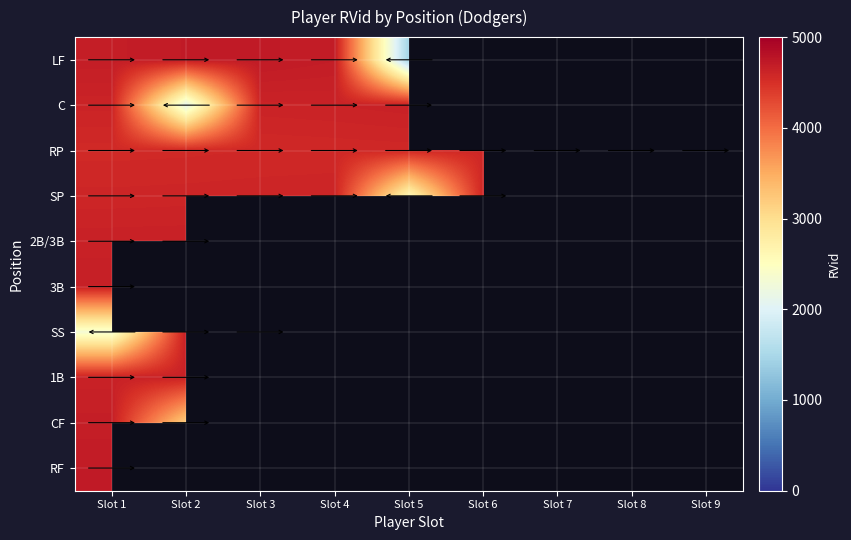

Between Slot 6 and Slot 8, which series saw the biggest shift?

RP